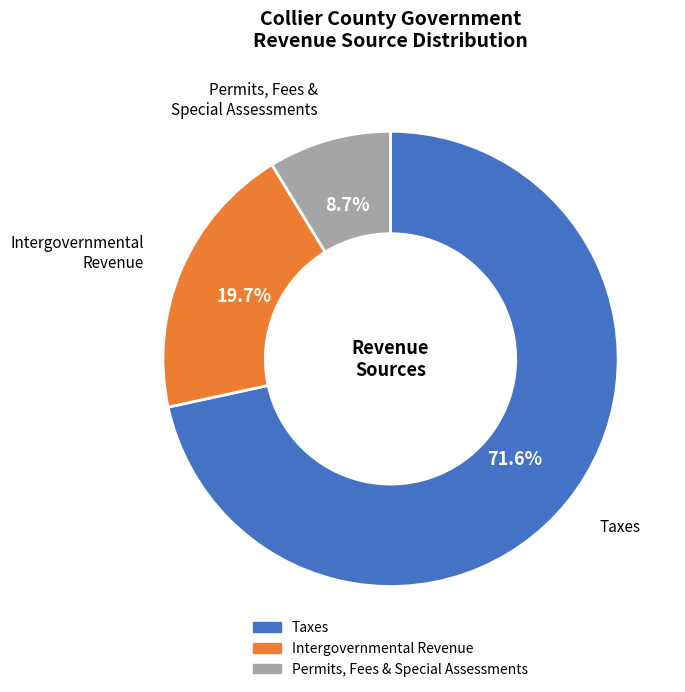

Is there a majority slice in this chart?

Yes